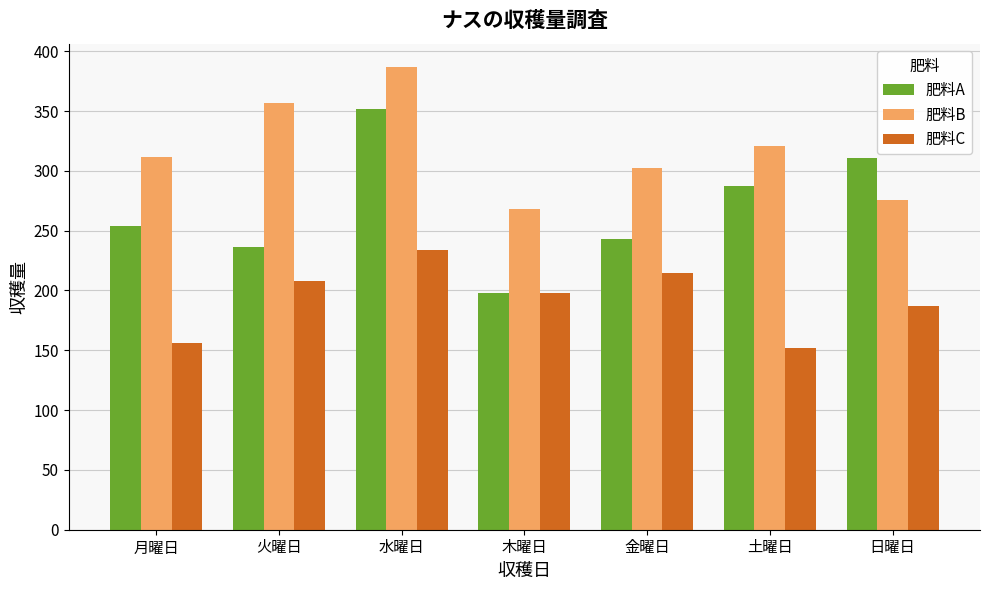

Rank the series at 水曜日 from lowest to highest value.

肥料C, 肥料A, 肥料B